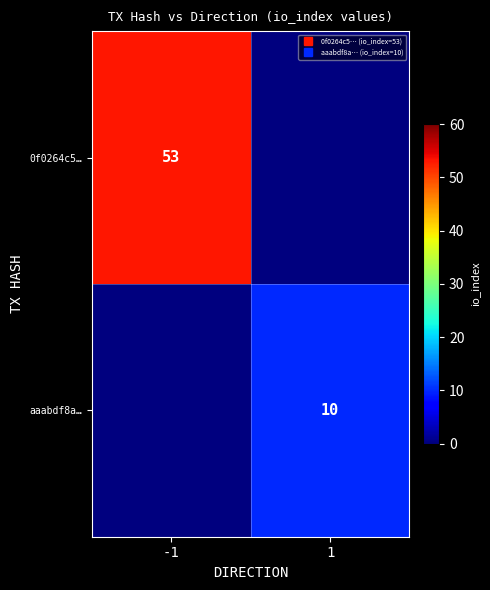

Is it true that aaabdf8a… equals 4 at -1?

False